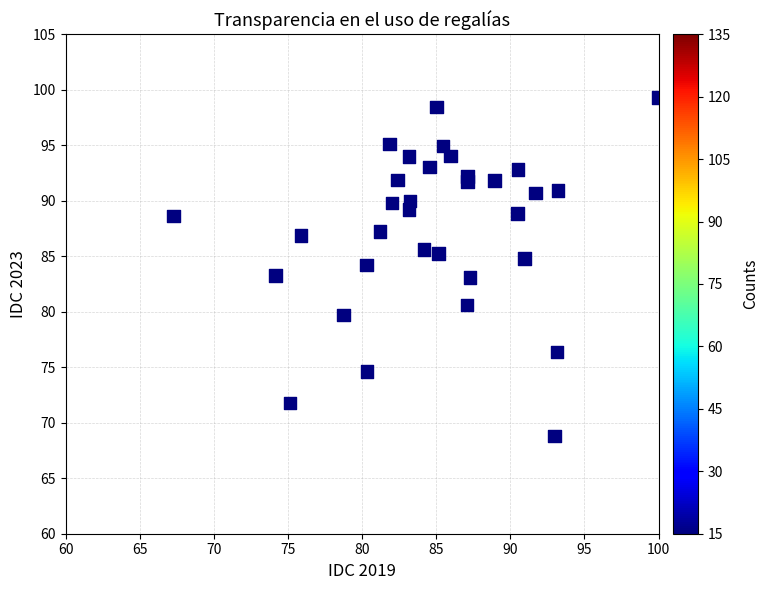

What is the range of Y values (max minus min)?

30.5